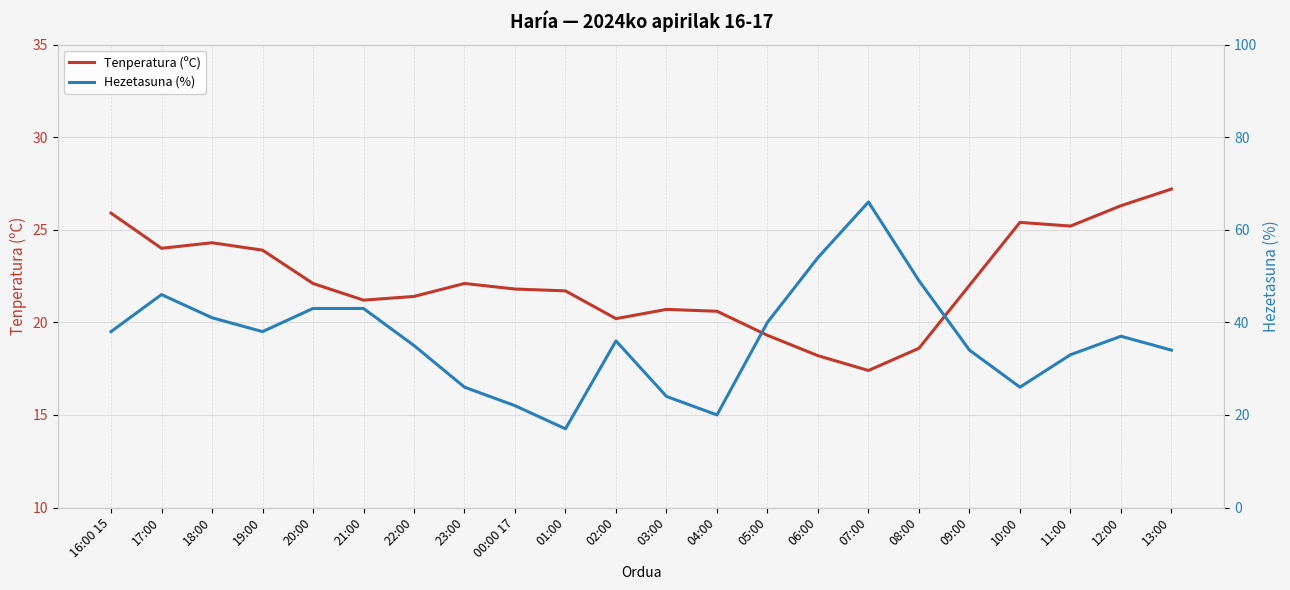

At which label does Tenperatura (ºC) reach its peak?

13:00